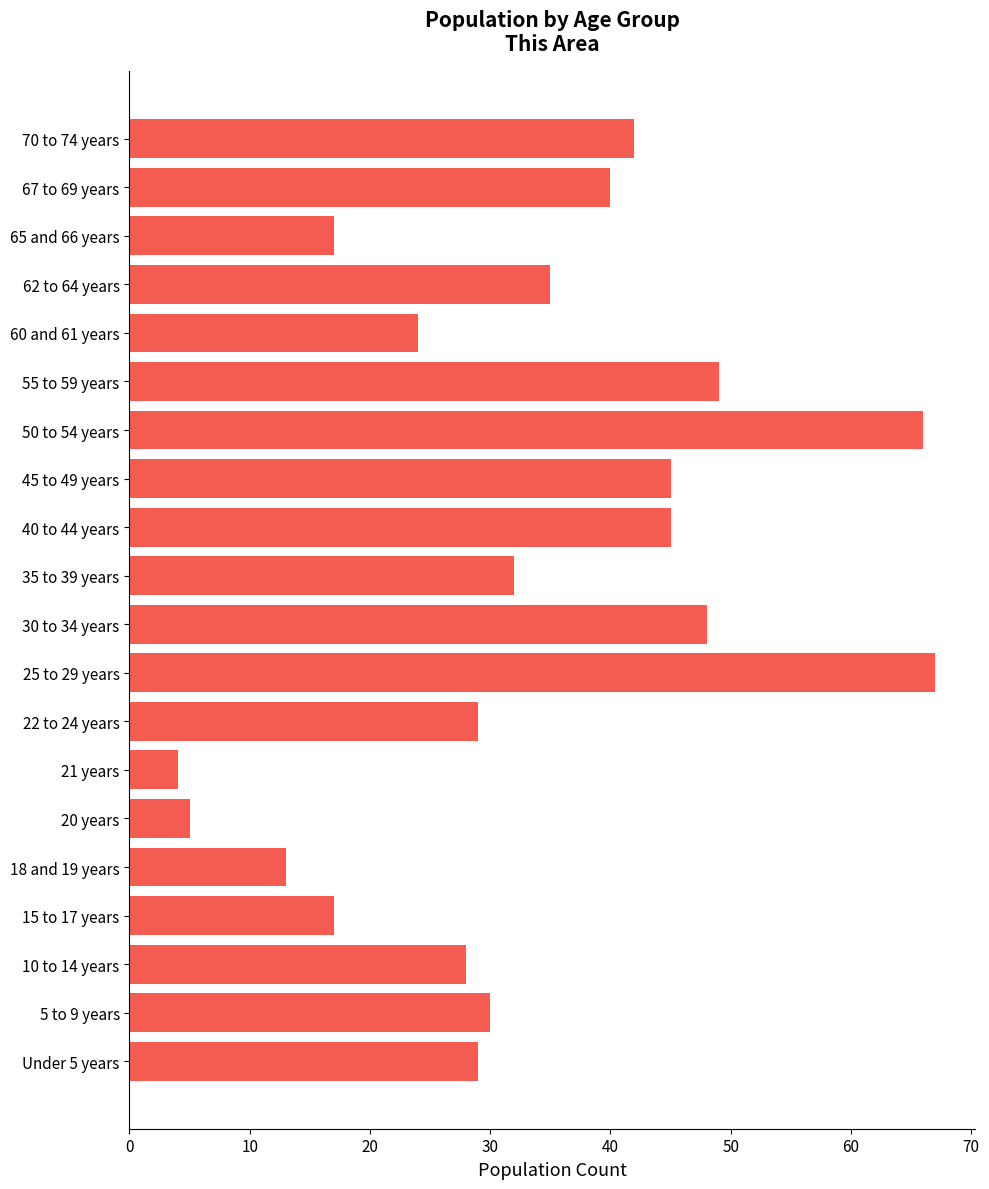

Reading top to bottom, transcribe all the data shown in this chart.

70 to 74 years=42	67 to 69 years=40	65 and 66 years=17	62 to 64 years=35	60 and 61 years=24	55 to 59 years=49	50 to 54 years=66	45 to 49 years=45	40 to 44 years=45	35 to 39 years=32	30 to 34 years=48	25 to 29 years=67	22 to 24 years=29	21 years=4	20 years=5	18 and 19 years=13	15 to 17 years=17	10 to 14 years=28	5 to 9 years=30	Under 5 years=29